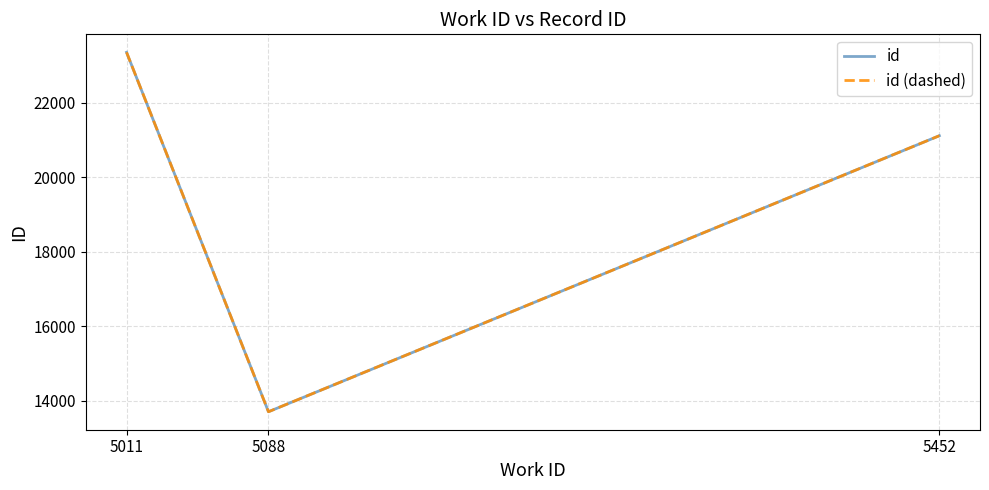

Does the chart display data point markers on the line(s)?

No